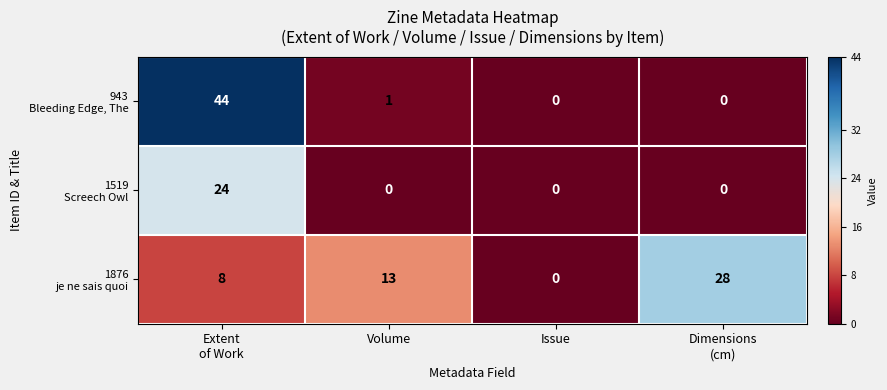

At how many categories does at least one series exceed 2?

3